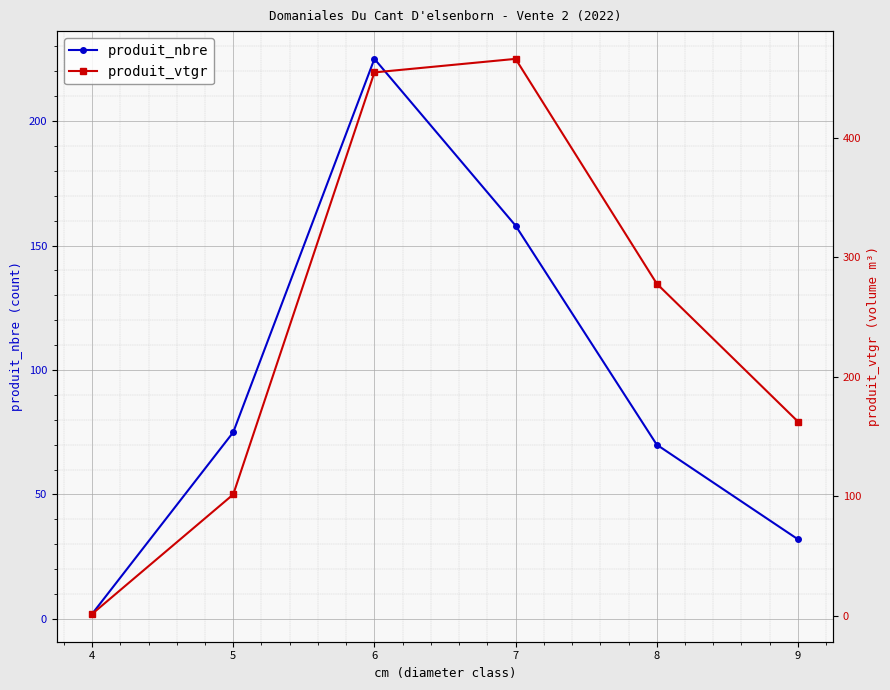

What is the value of the produit_vtgr point at the 6th from the left?

162.4